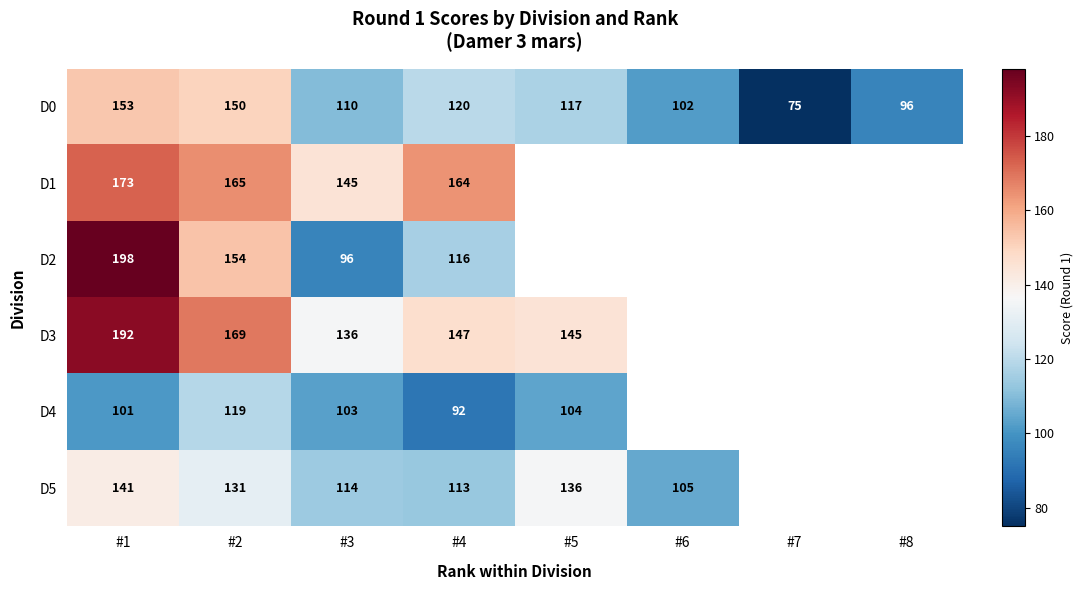

What is the difference between the highest and lowest values at #4?

72